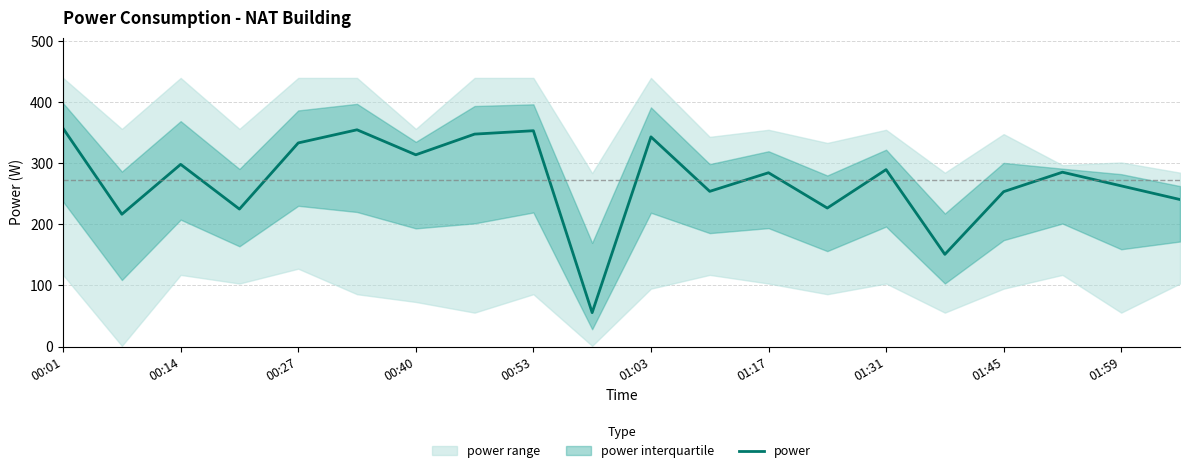

What is the maximum value for power?

357.4